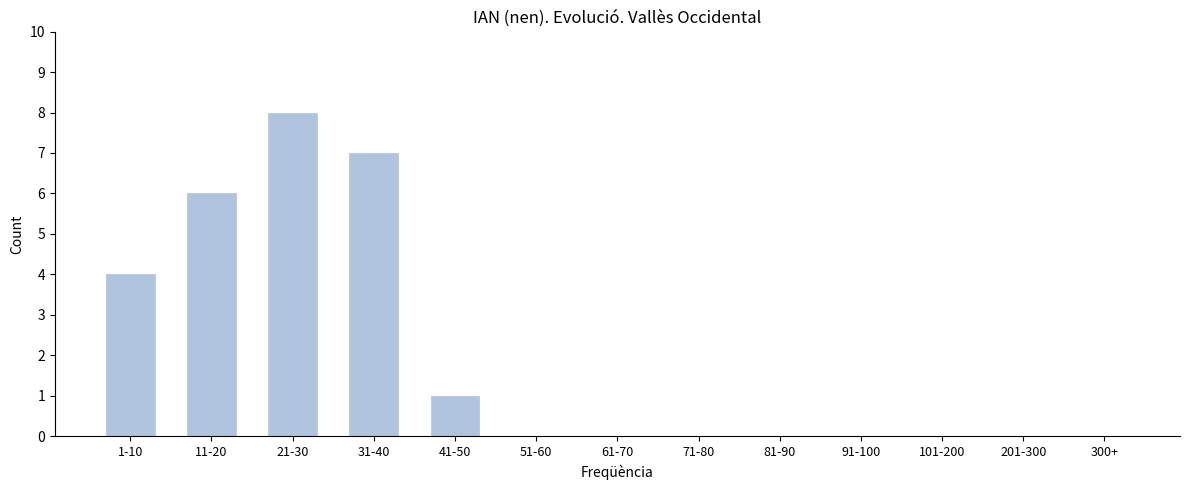

Reading left to right, list all the values displayed in this chart.

1-10=4	11-20=6	21-30=8	31-40=7	41-50=1	51-60=0	61-70=0	71-80=0	81-90=0	91-100=0	101-200=0	201-300=0	300+=0